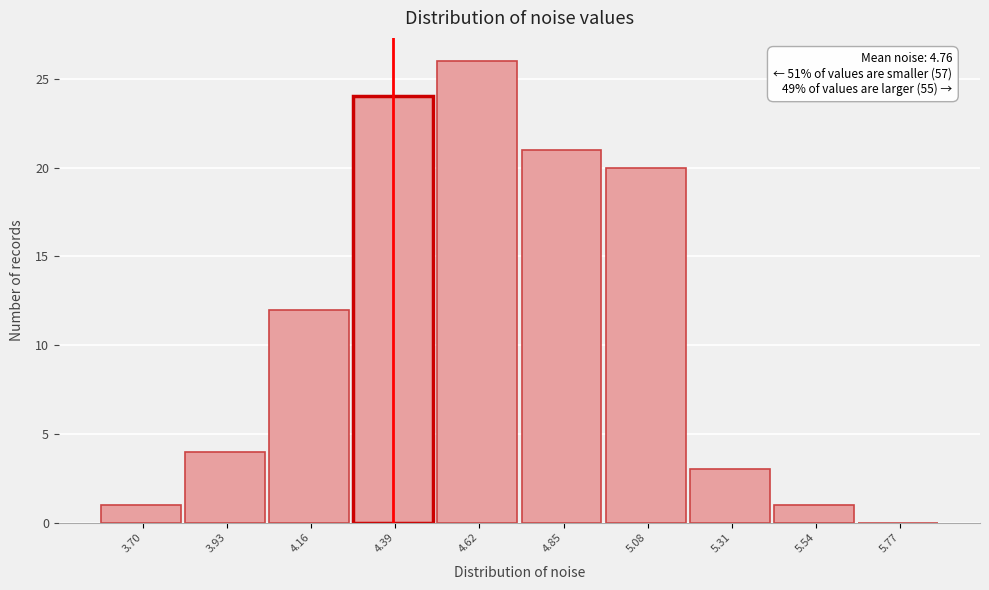

Reading right to left, what are all the values shown in this chart?

5.77=0	5.54=1	5.31=3	5.08=20	4.85=21	4.62=26	4.39=24	4.16=12	3.93=4	3.70=1